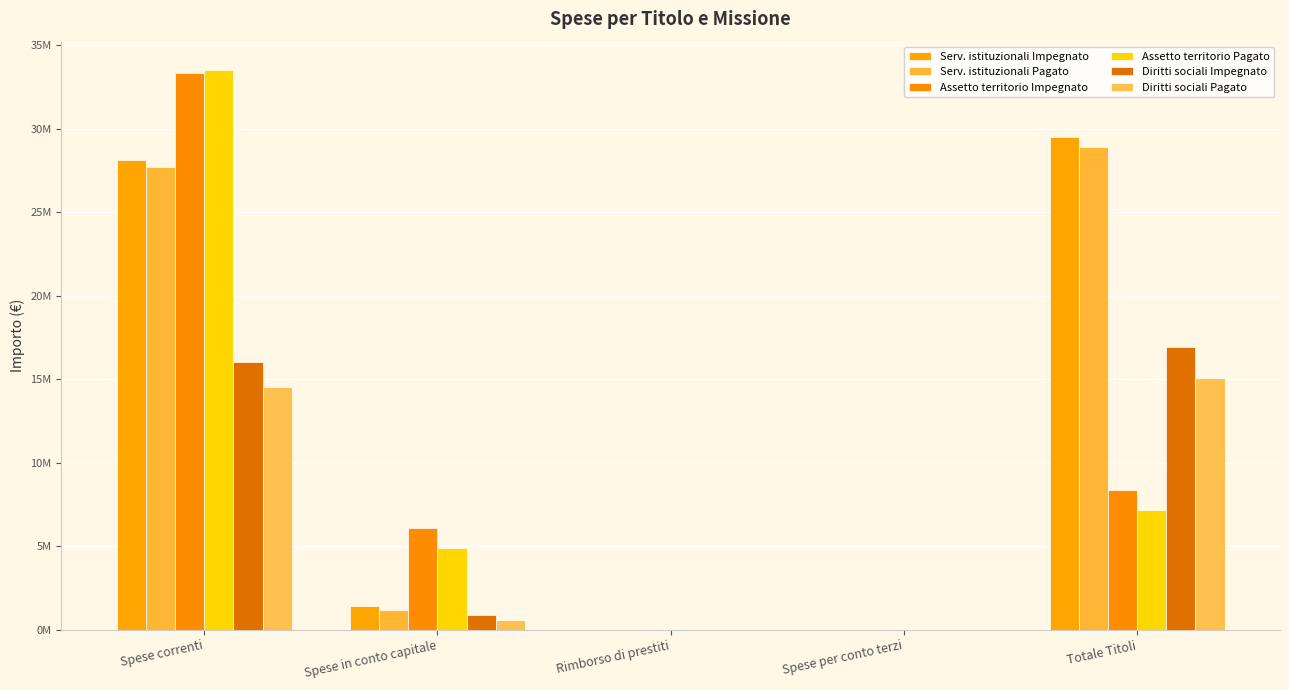

Are the bars horizontal?

No